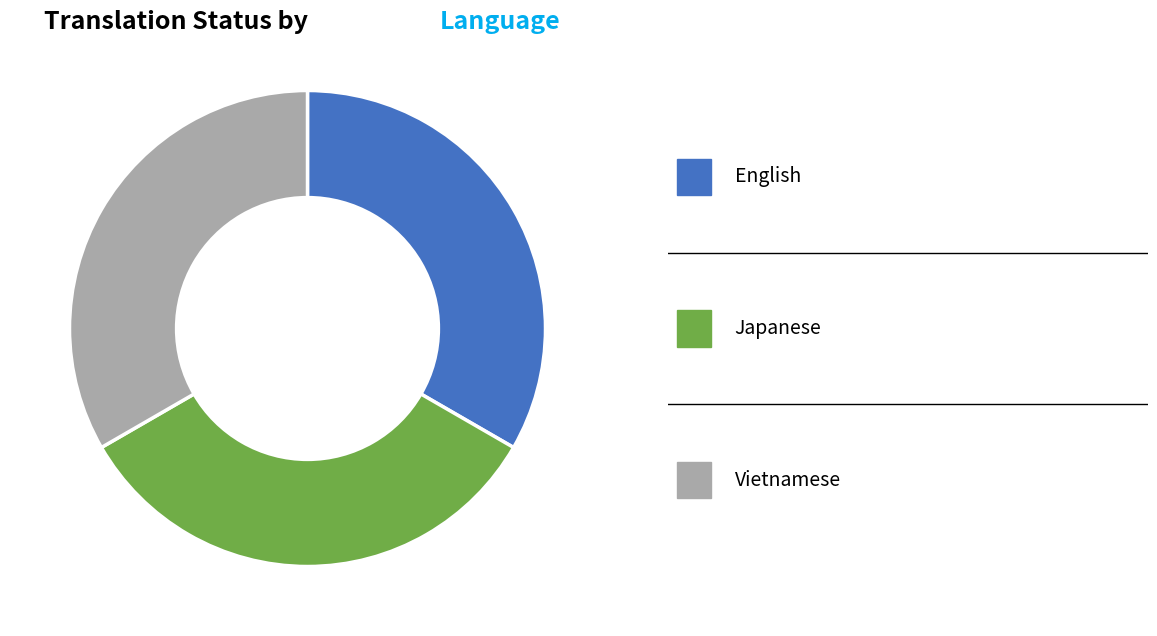

Is there a majority slice in this chart?

No